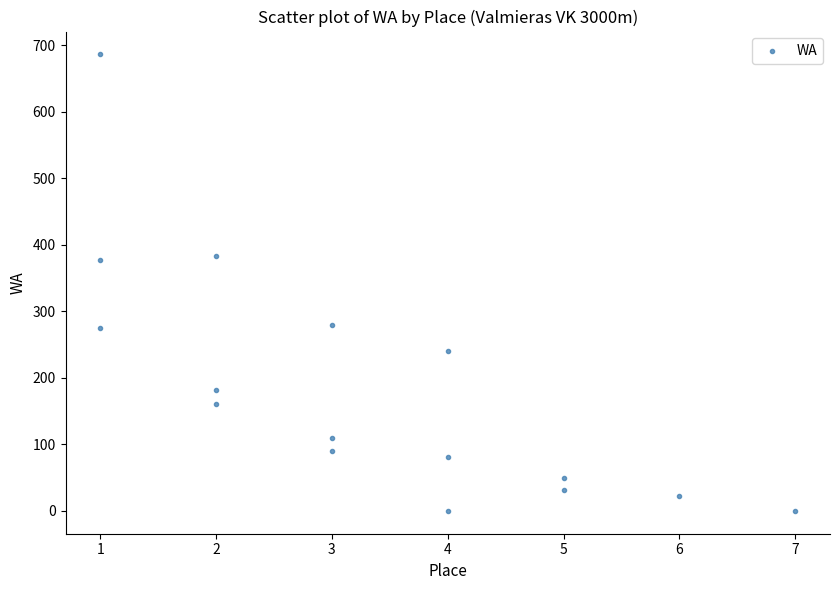

What is the range of X values (max minus min)?

6